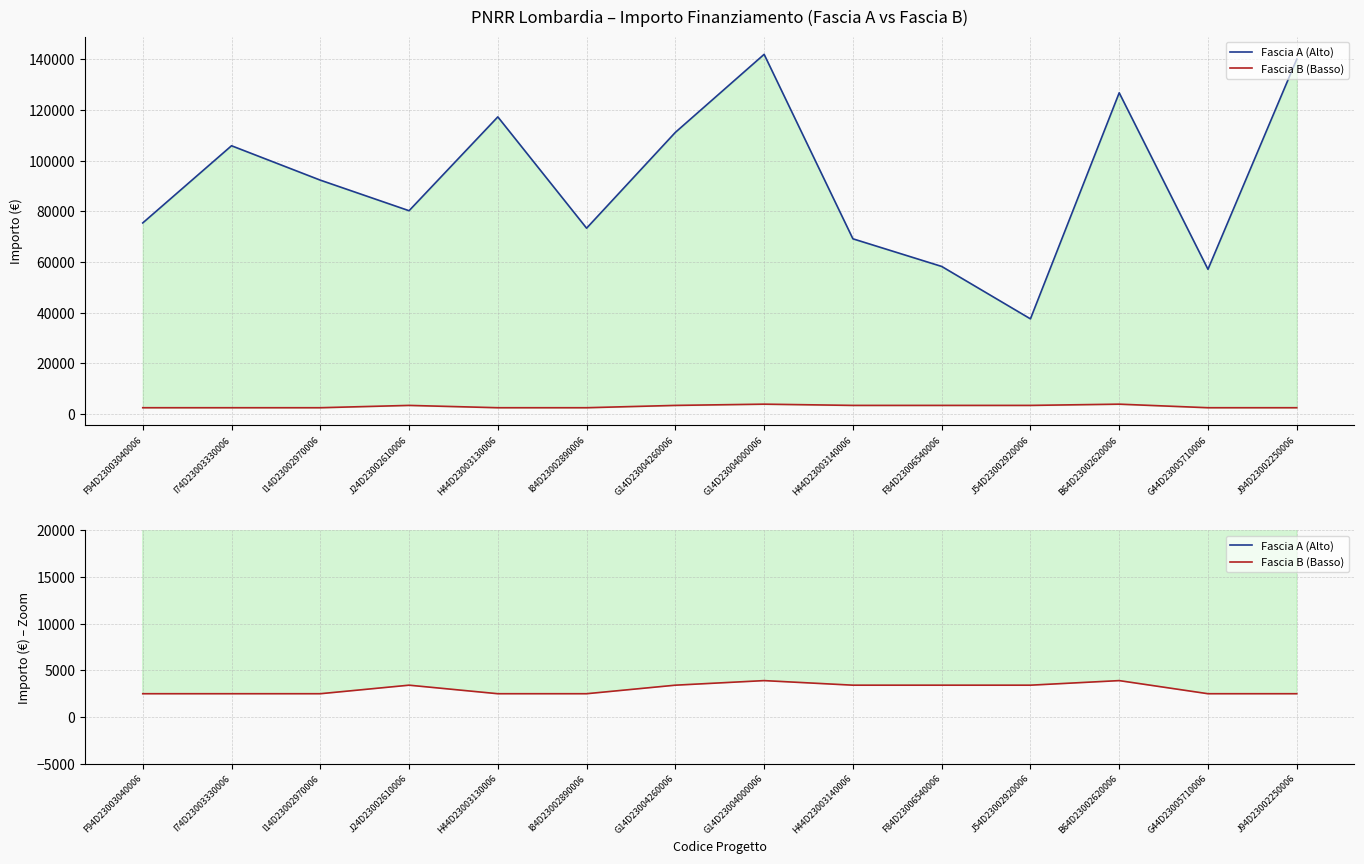

Reading right to left, what are all the values shown in this chart?

Fascia A (Alto): J94D23002250006=140087.5	G44D23005710006=57143.9	B64D23002620006=126823.9	J54D23002920006=37577.6	F84D23006540006=58273.5	H44D23003140006=69180.1	G14D23004000006=142004.3	G14D23004260006=111198.7	I84D23002890006=73375.7	H44D23003130006=117311.1	J24D23002610006=80270.1	I14D23002970006=92341.9	I74D23003330006=105915.0	F94D23003040006=75442.6
Fascia B (Basso): J94D23002250006=2498.0	G44D23005710006=2498.0	B64D23002620006=3903.0	J54D23002920006=3413.0	F84D23006540006=3413.0	H44D23003140006=3413.0	G14D23004000006=3903.0	G14D23004260006=3413.0	I84D23002890006=2498.0	H44D23003130006=2498.0	J24D23002610006=3413.0	I14D23002970006=2498.0	I74D23003330006=2498.0	F94D23003040006=2498.0